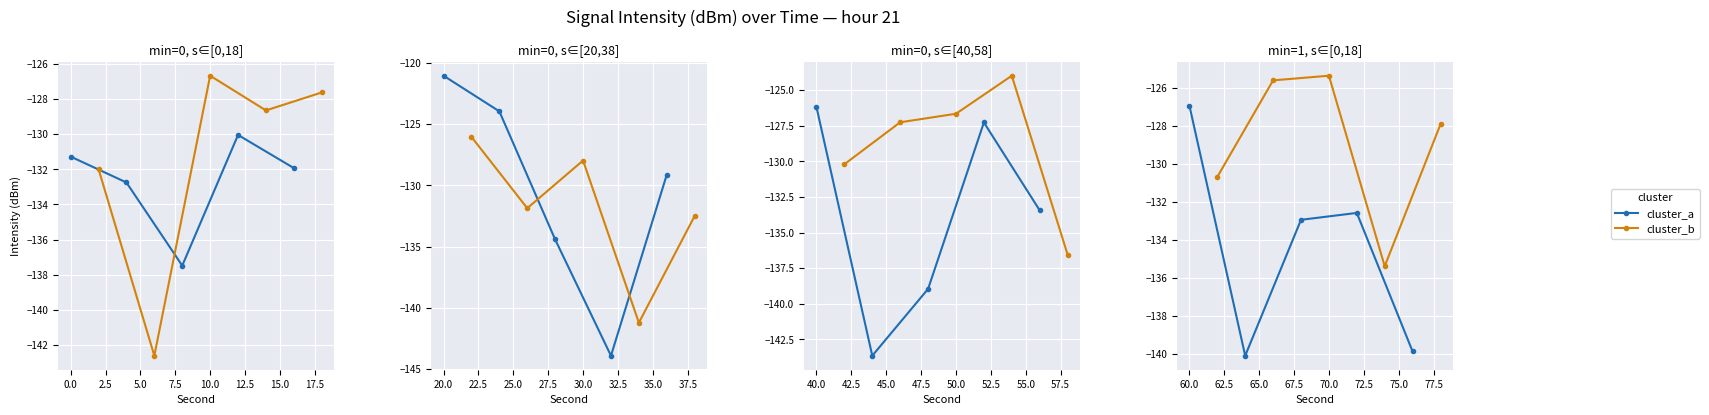

What are all the series names shown in the legend?

cluster_a, cluster_b